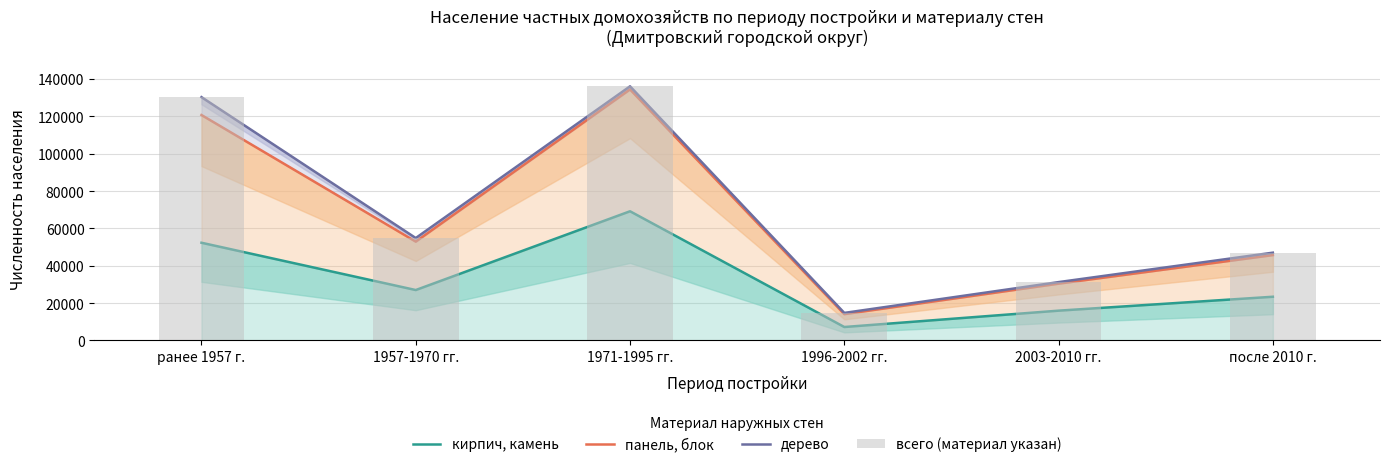

What is the difference between the maximum and minimum values in the панель, блок series?

120349